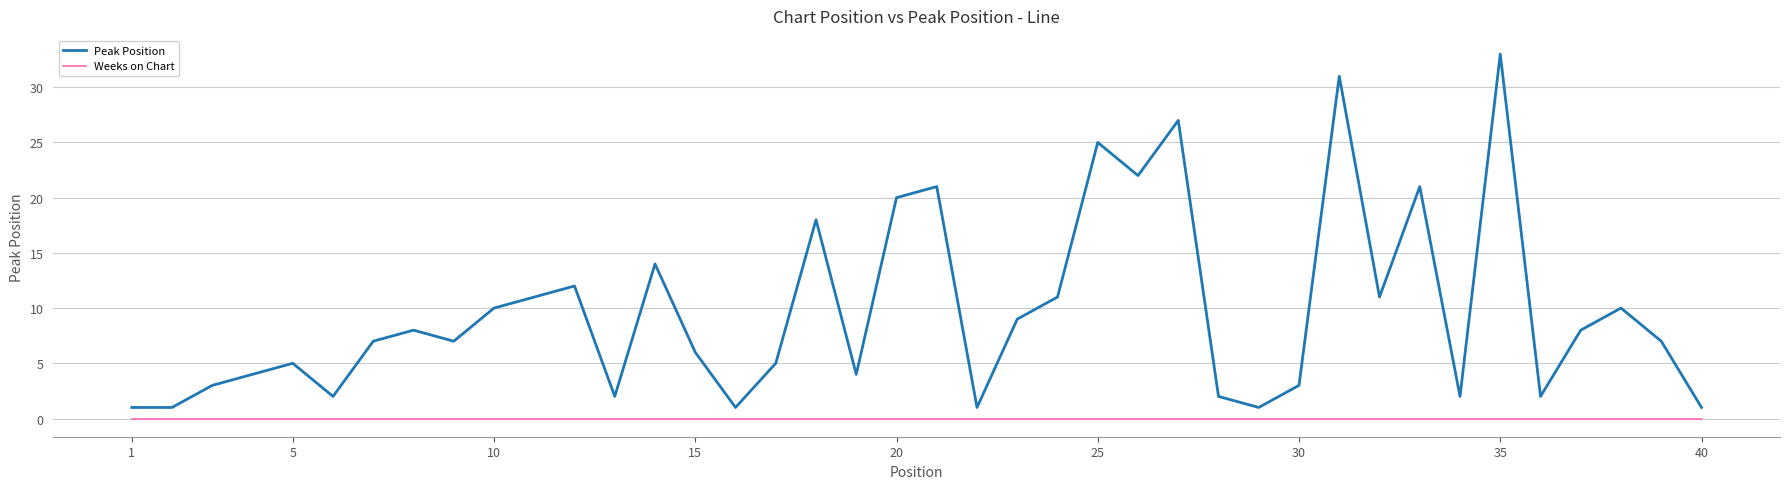

Which series has the largest total across all categories?

Peak Position